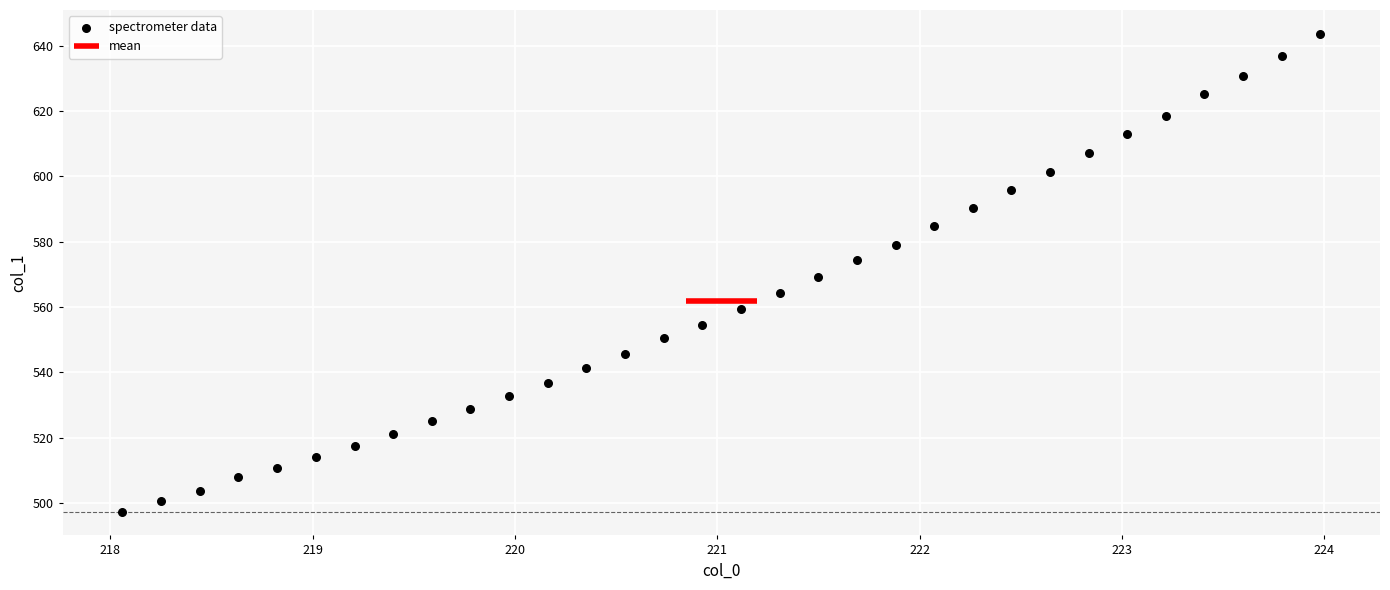

What is the range of X values (max minus min)?

5.9